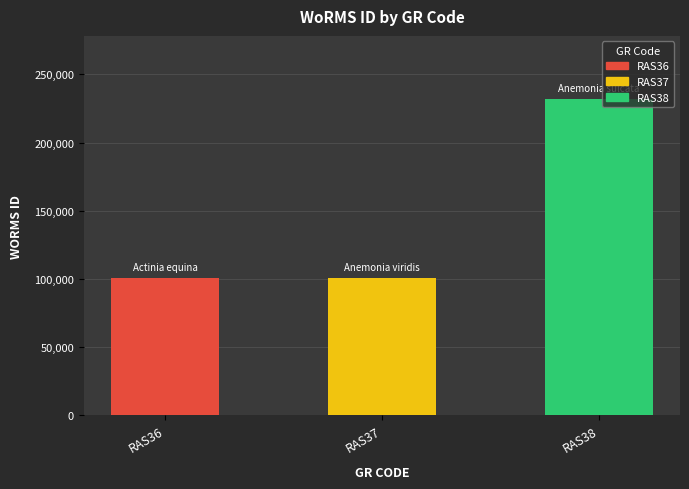

What is the difference between the maximum and minimum values?

131055